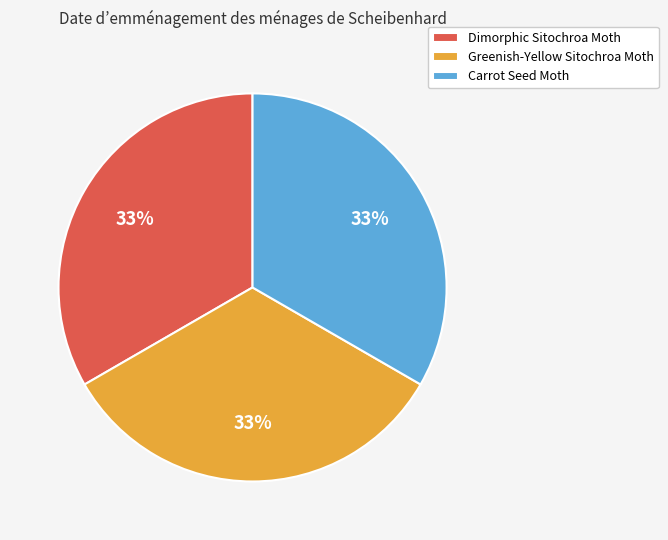

True or false: Greenish-Yellow Sitochroa Moth accounts for 33% of the total.

True